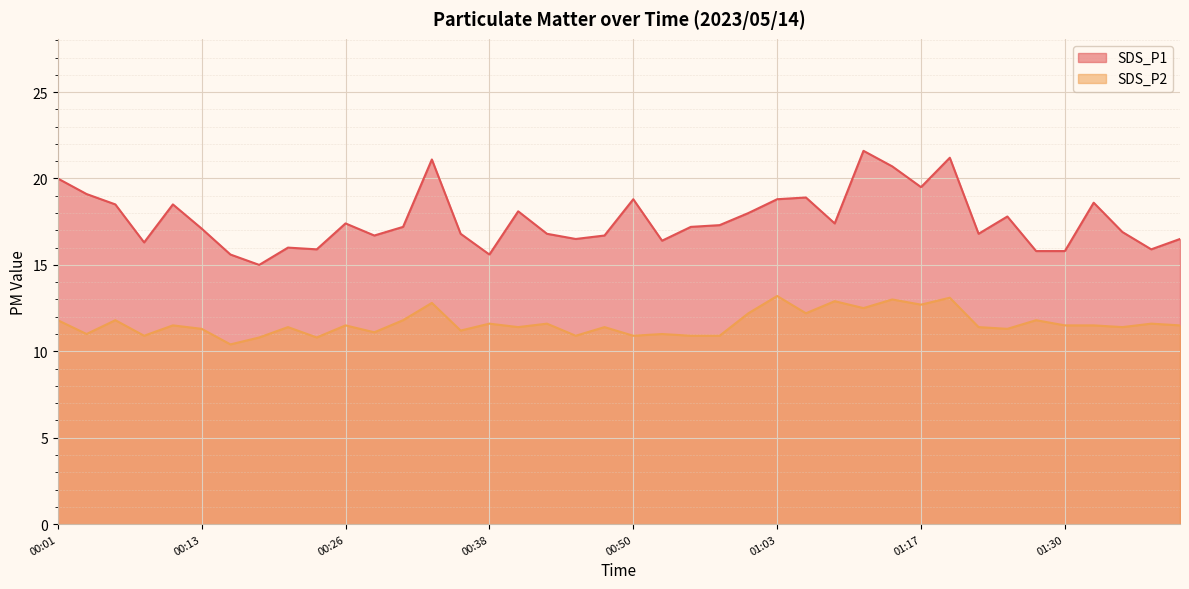

At which label does SDS_P1 first exceed 17?

00:01